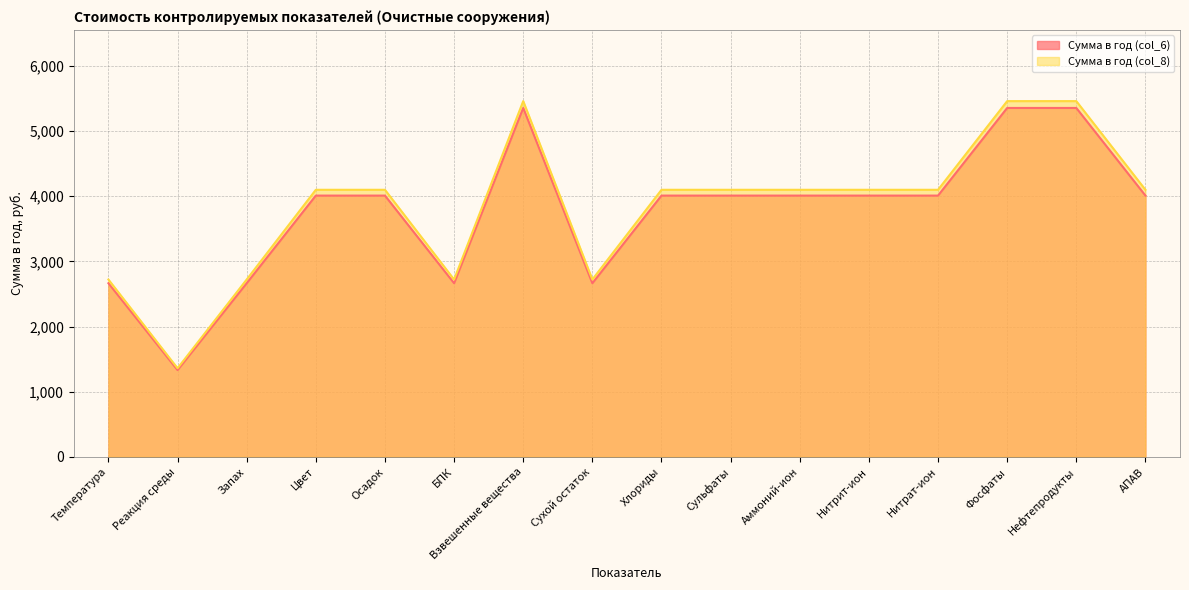

True or false: Сумма в год (col_6) has more than 1 points higher than both neighbors.

False